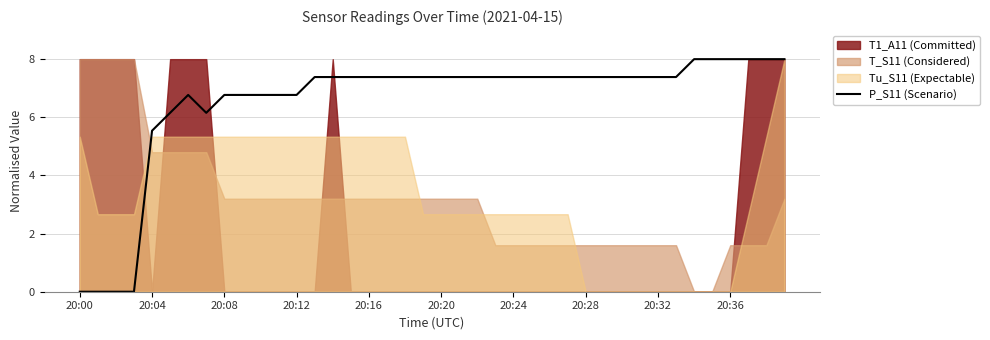

How many values are above zero?

36